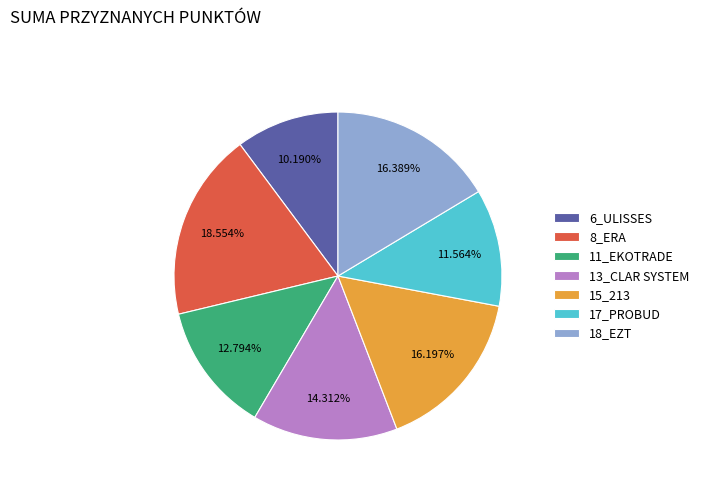

Is there any slice that represents more than half of the pie?

No